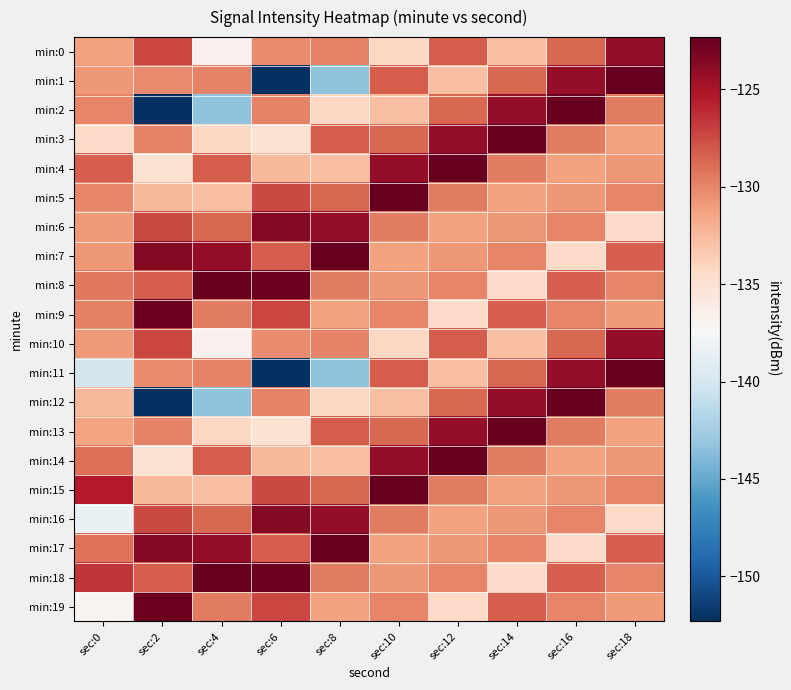

At which category is the sum across all series the highest?

sec:16